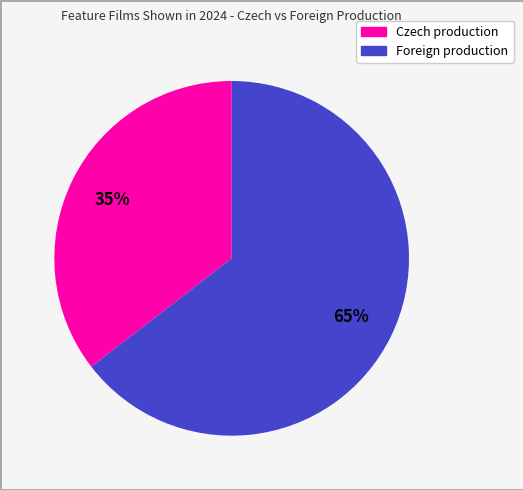

How many slices are in this pie chart?

2